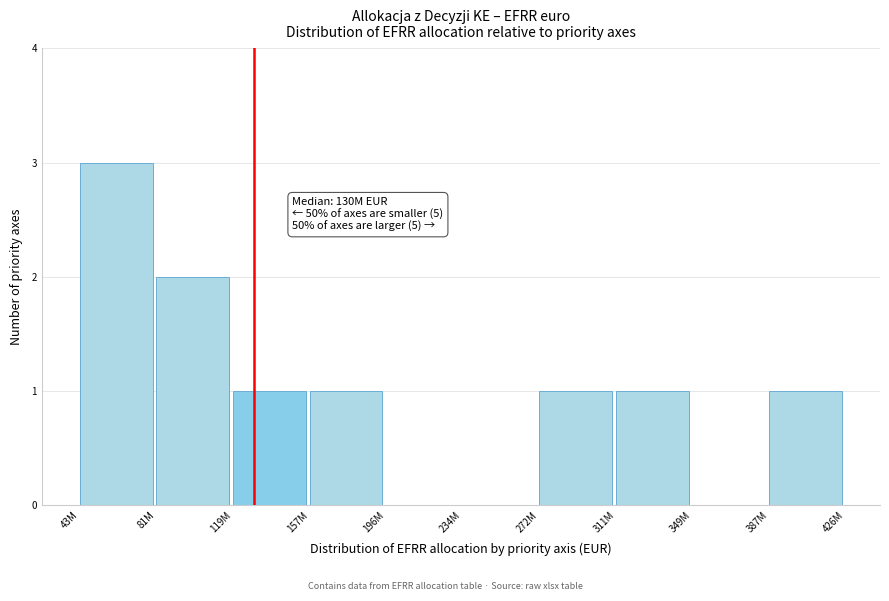

Reading left to right, extract all data points from this chart.

43M=3	81M=2	119M=1	157M=1	196M=0	234M=0	272M=1	311M=1	349M=0	387M=1